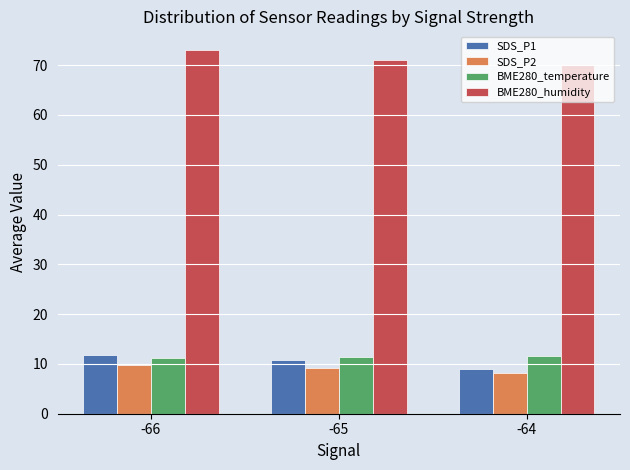

At how many categories does at least one series exceed 47?

3